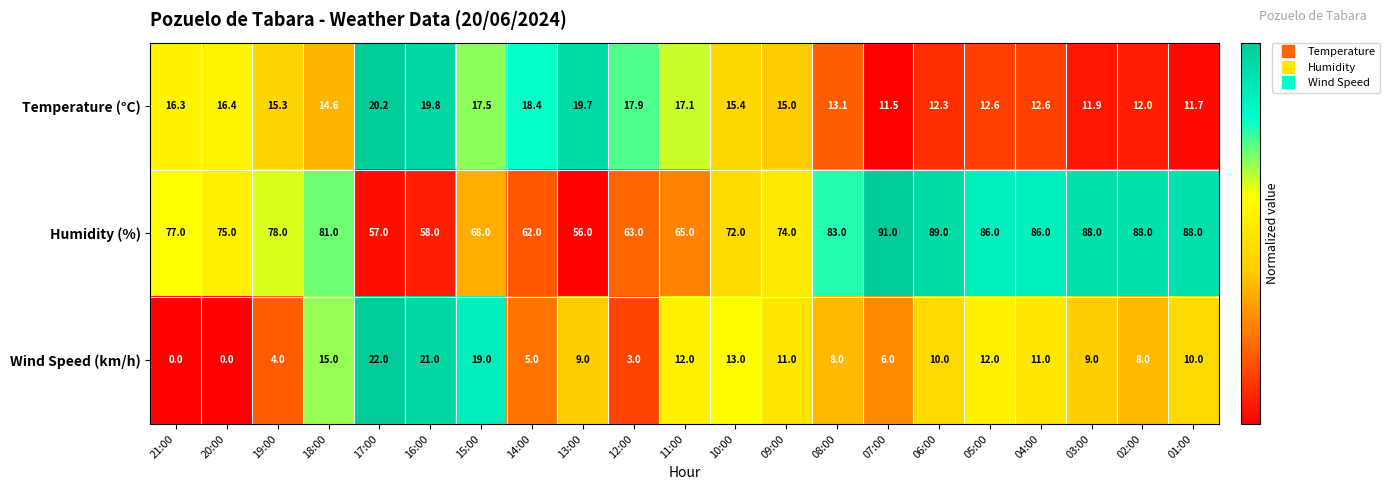

At which category is the sum across all series the highest?

06:00